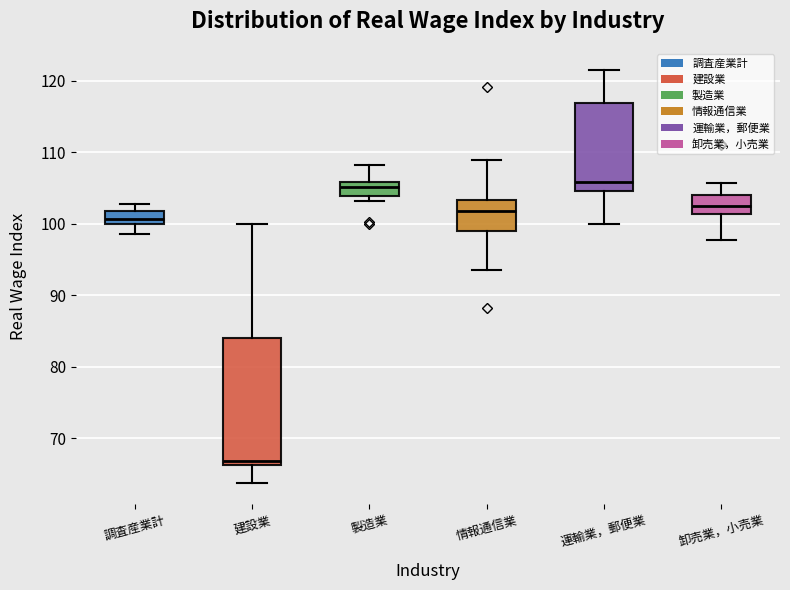

Comparing the boxes themselves (not the whiskers), which one is the tallest?

建設業